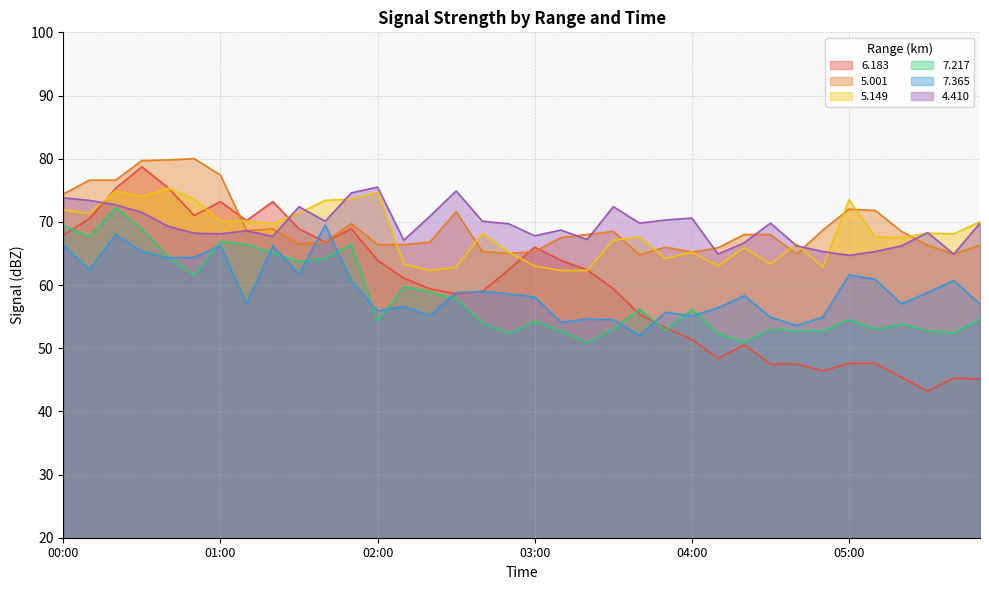

Which series has the largest total across all categories?

4.410